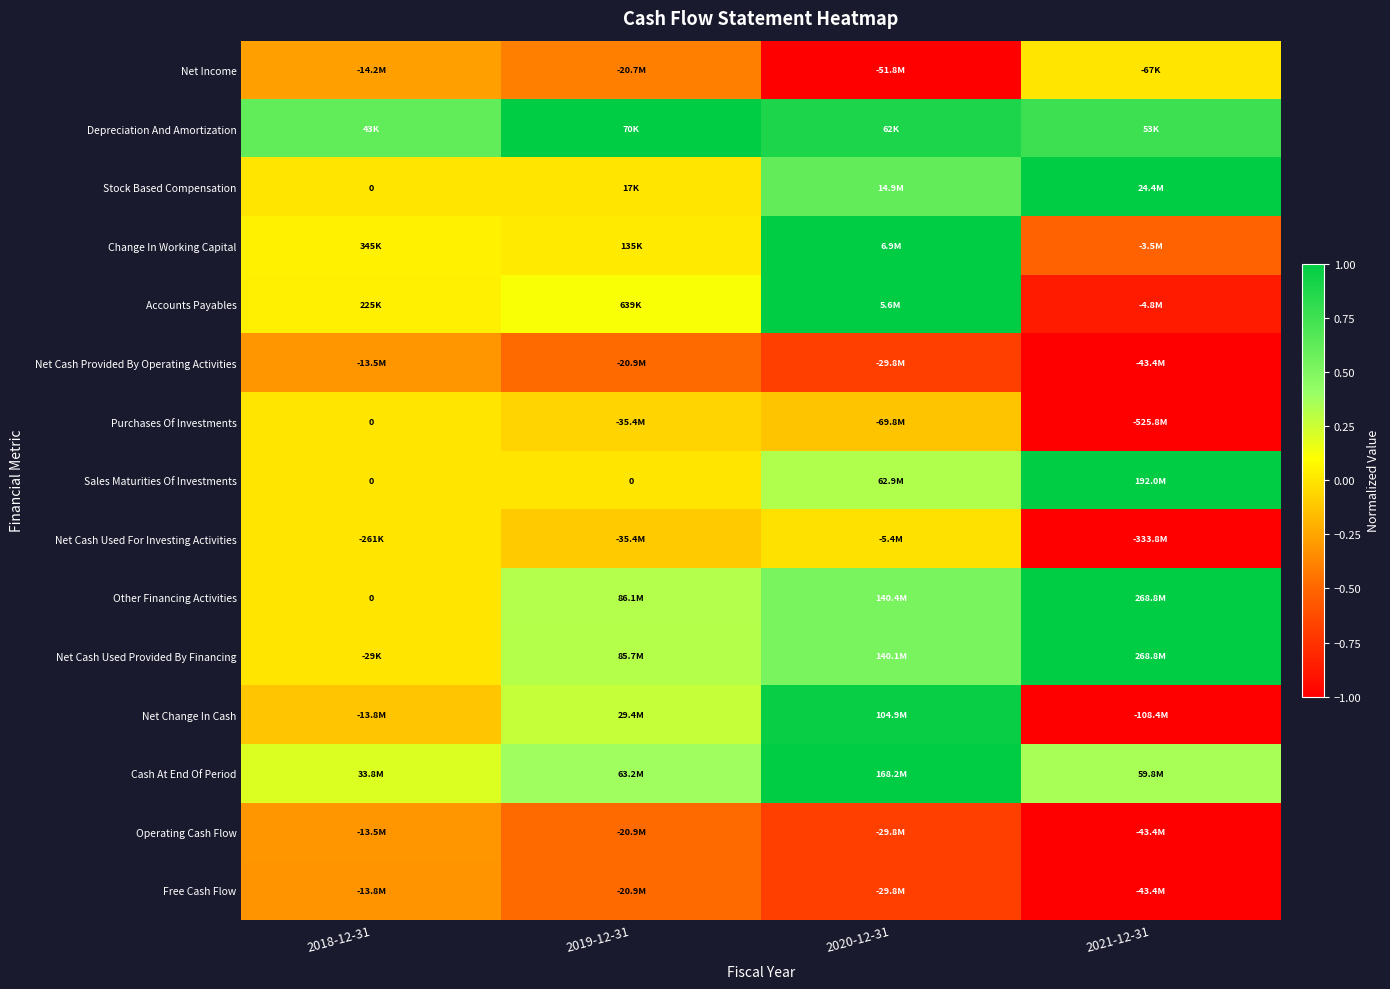

List the labels in order of Net Income value, largest first.

2021-12-31, 2018-12-31, 2019-12-31, 2020-12-31